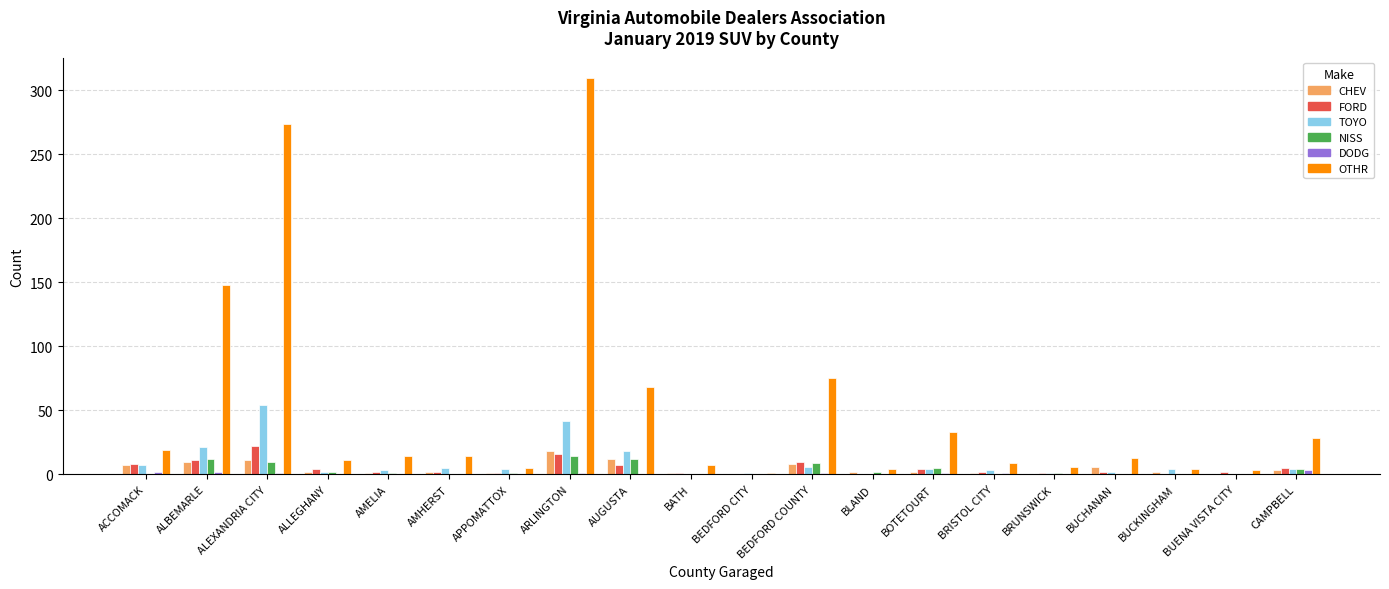

What is the sum of all TOYO values?

181